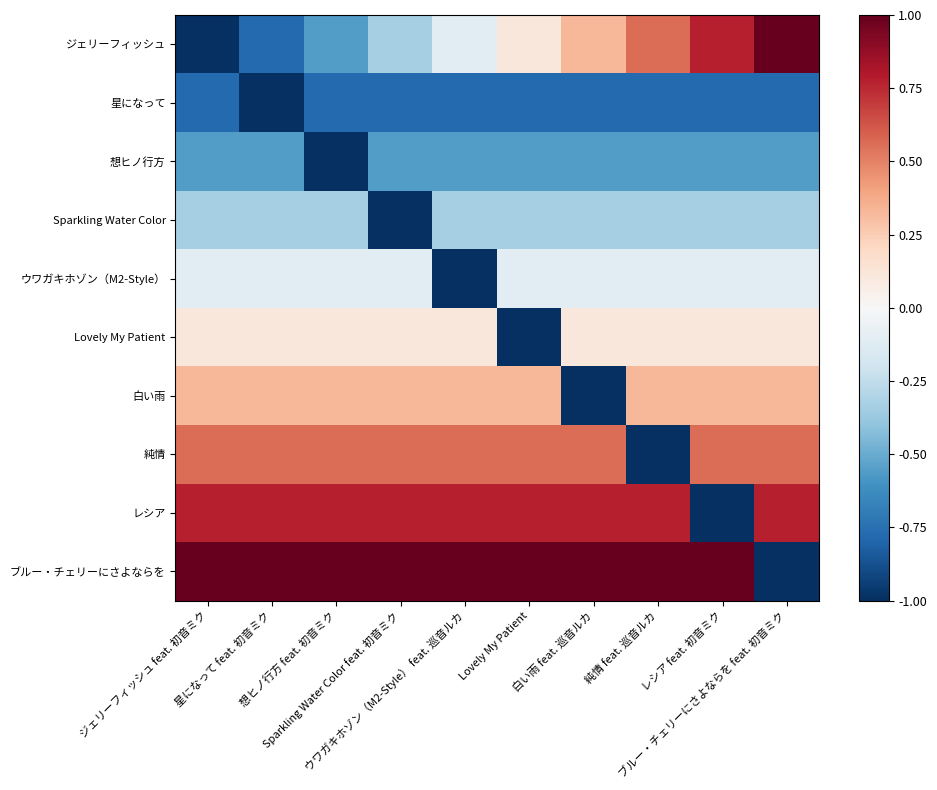

How many categories are shown in the chart?

10